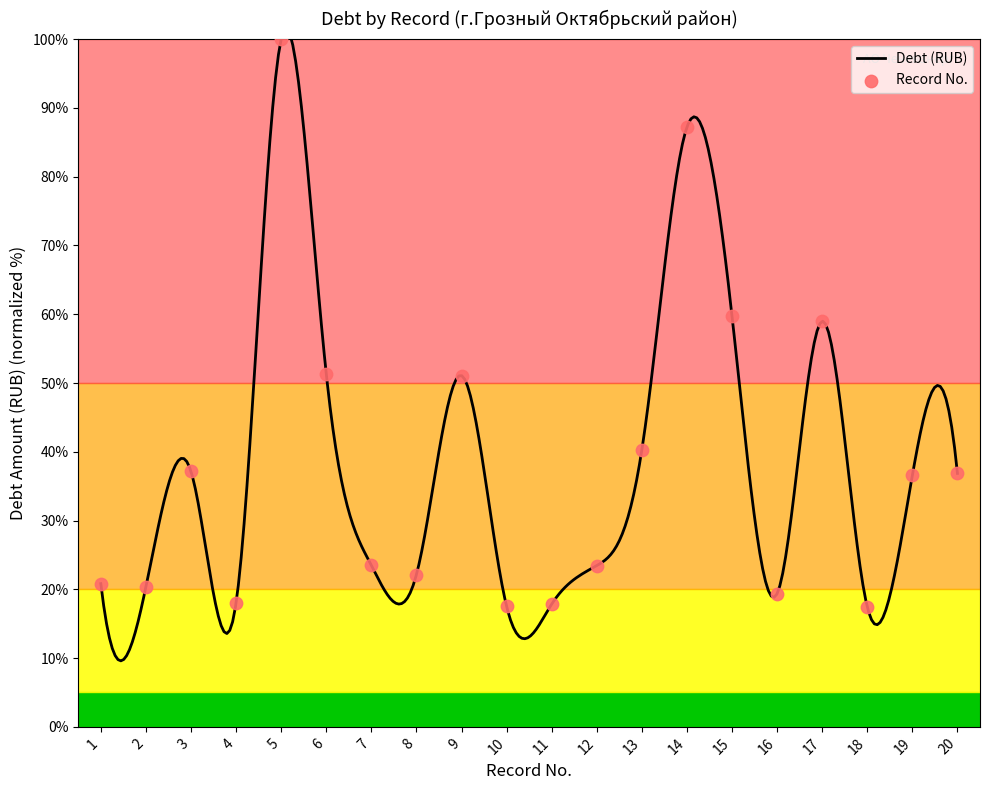

Approximately how many times larger is the value at 7 compared to 18?

1.3